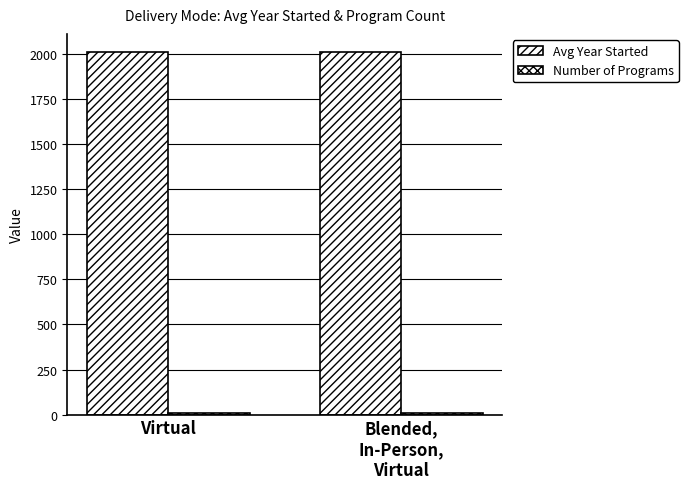

How many series are shown in this chart?

2